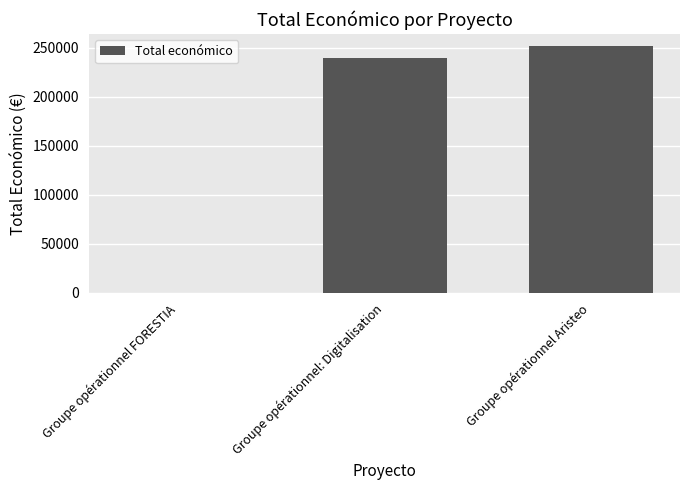

The chart shows a value of 0 at Groupe opérationnel FORESTIA. True or false?

True